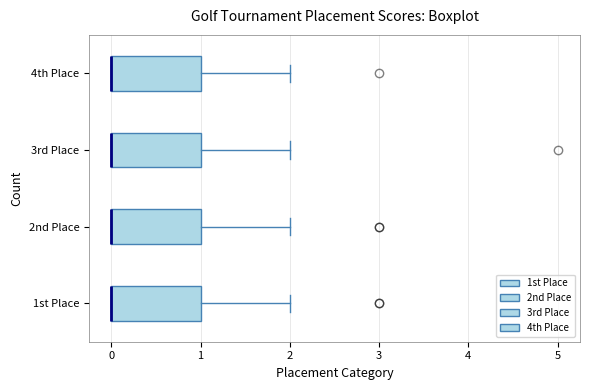

Reading bottom to top, transcribe this box plot: for each box, give where its median line is, the range the box spans, and where its two whiskers end, as read against the x-axis. The values are not printed on the chart, so give them approximately, as read against the axis.

1st Place: median 0 (drawn on the box's left edge), box 0 to 1, whiskers 0 to 2
2nd Place: median 0 (drawn on the box's left edge), box 0 to 1, whiskers 0 to 2
3rd Place: median 0 (drawn on the box's left edge), box 0 to 1, whiskers 0 to 2
4th Place: median 0 (drawn on the box's left edge), box 0 to 1, whiskers 0 to 2